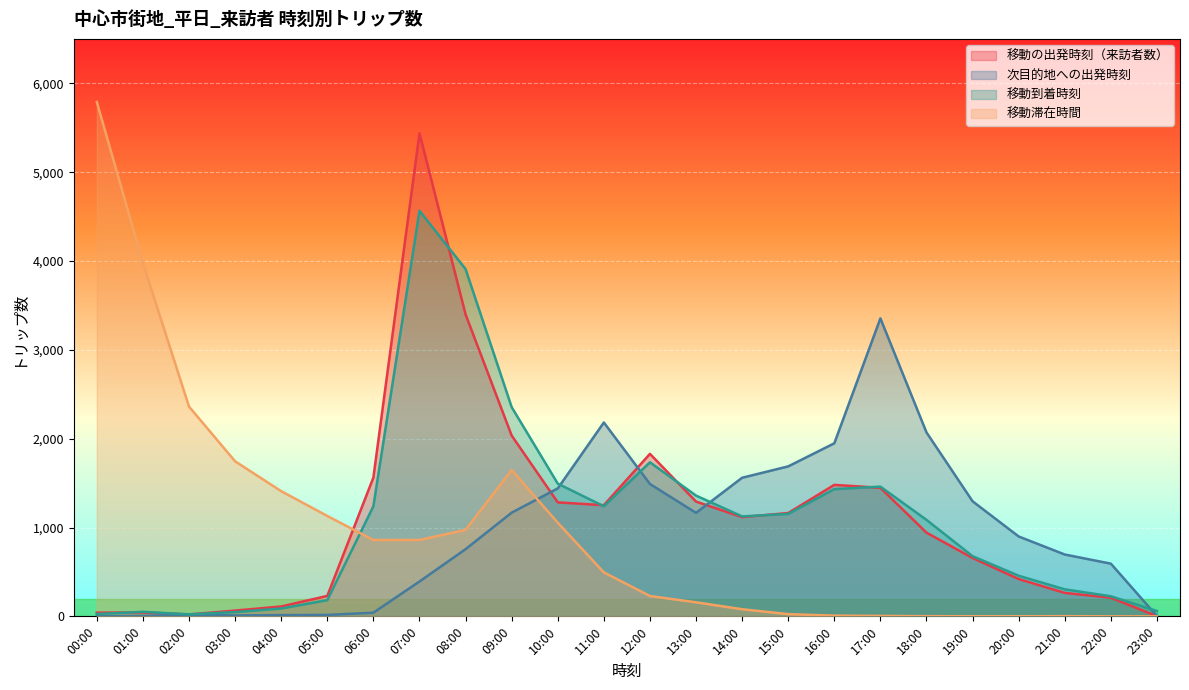

At how many categories does at least one series exceed 3986?

2